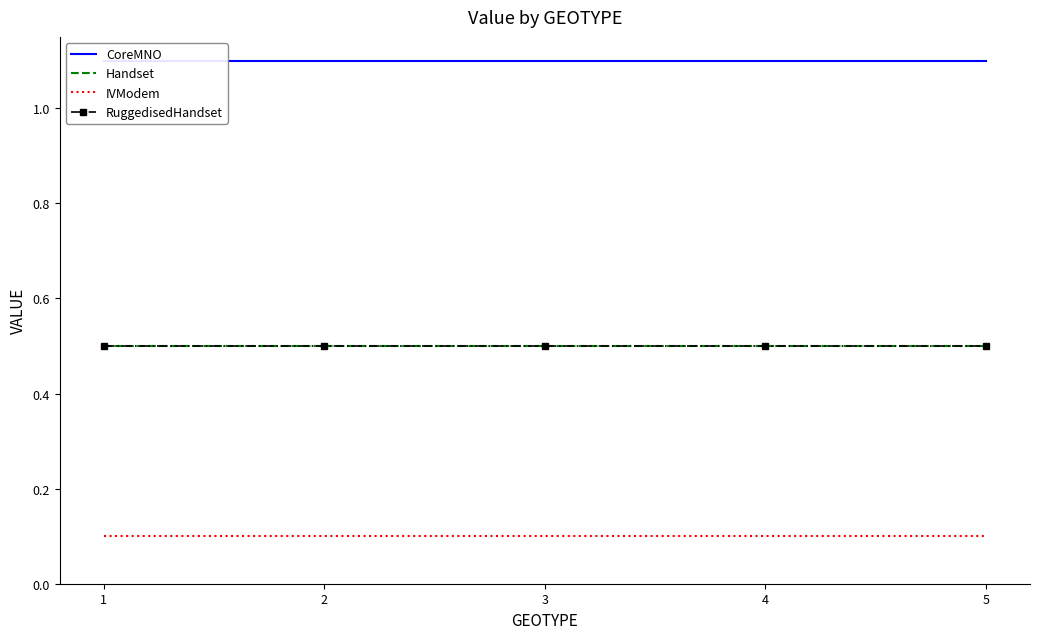

At which label does CoreMNO reach its minimum?

1